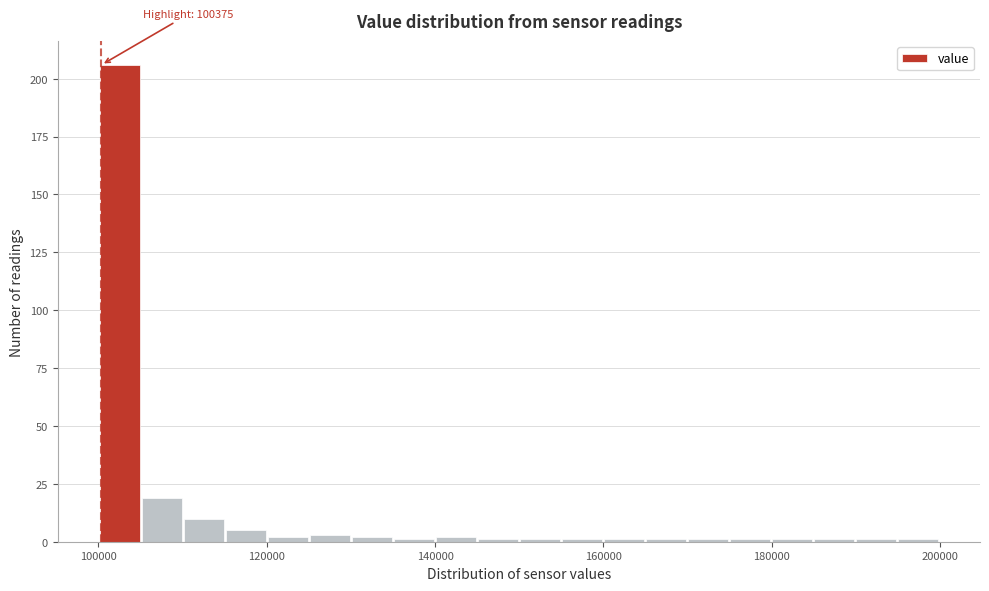

Read against the x-axis, roughly where is the centre of the tallest bar?

102000